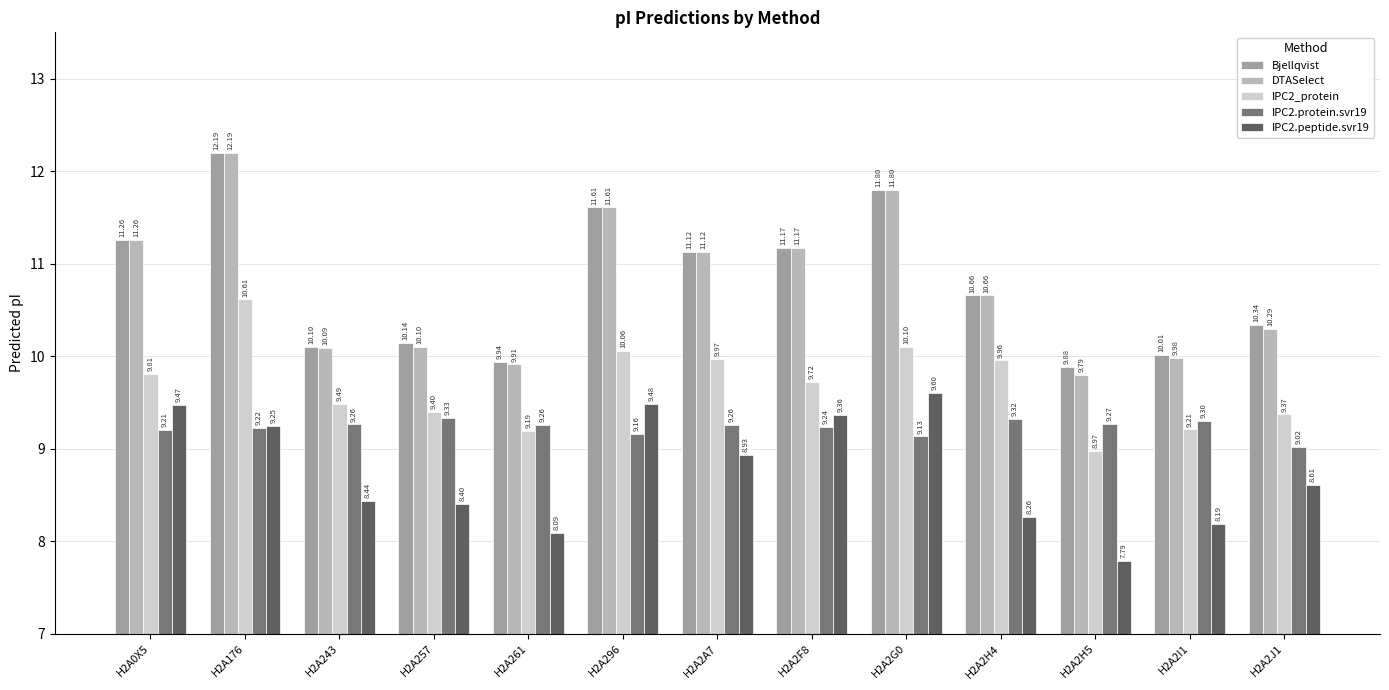

What is the sum of all Bjellqvist values?

140.2